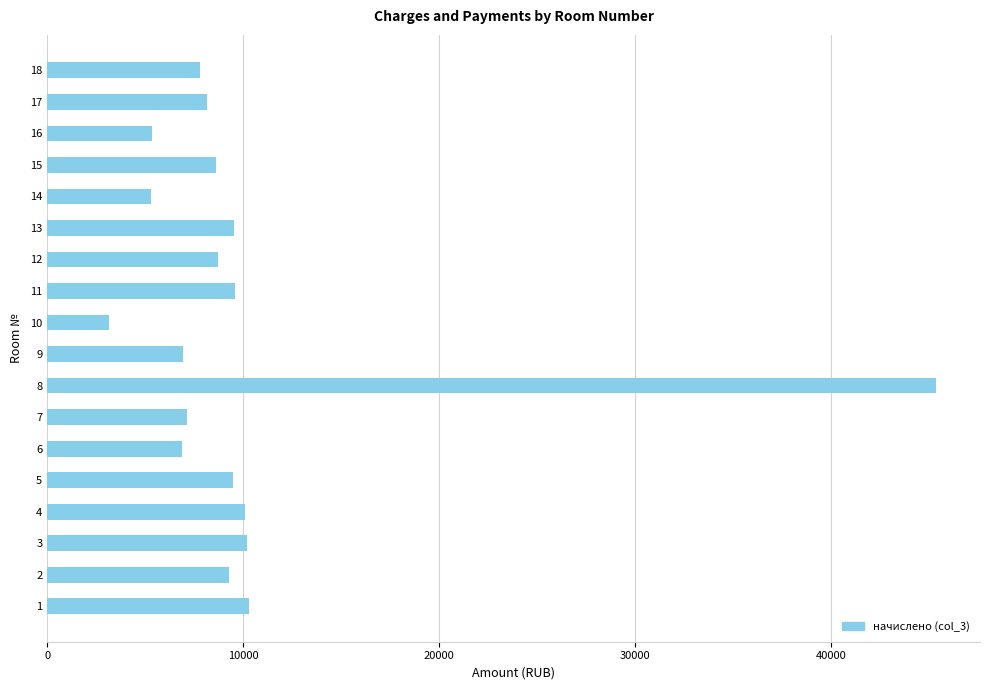

What value does the data have at 1?

10287.5